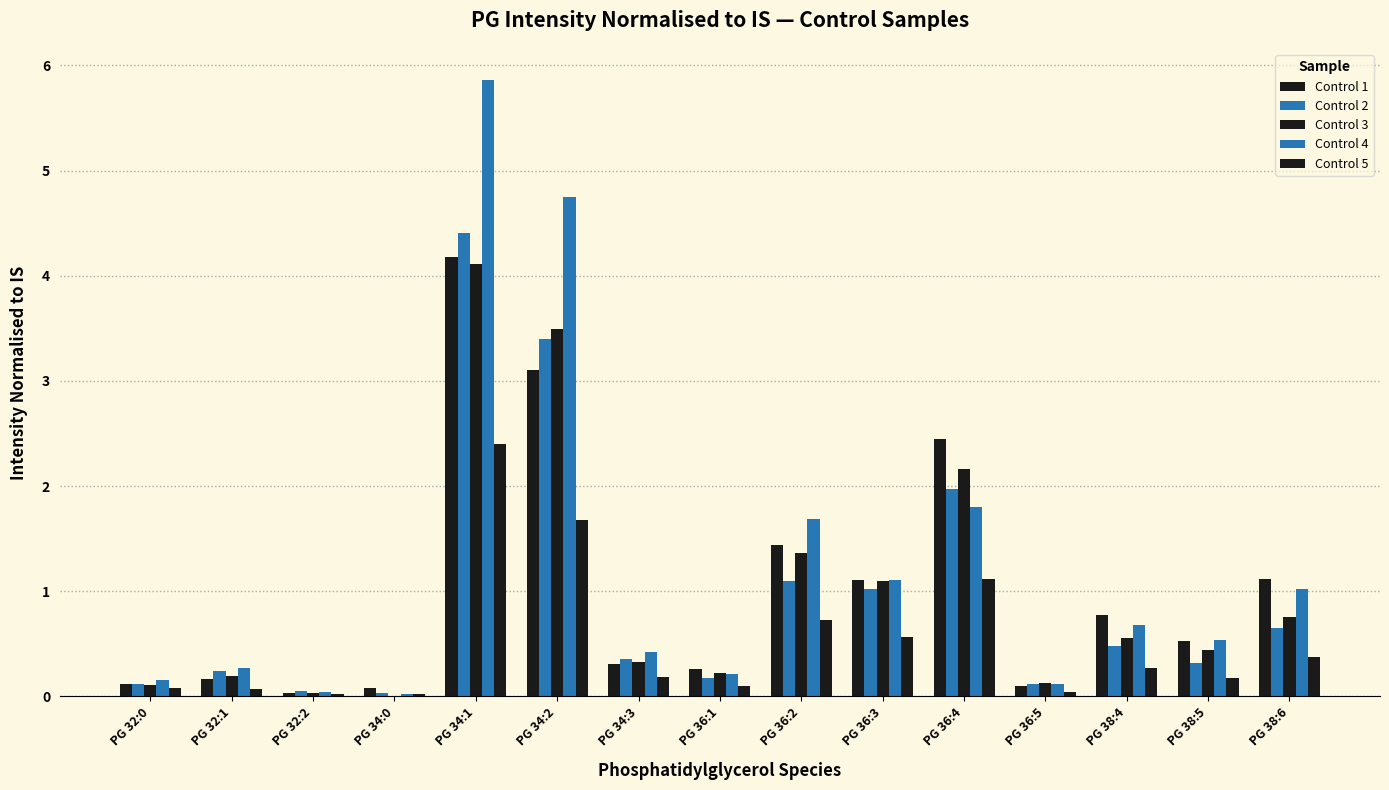

Are the bars horizontal?

No